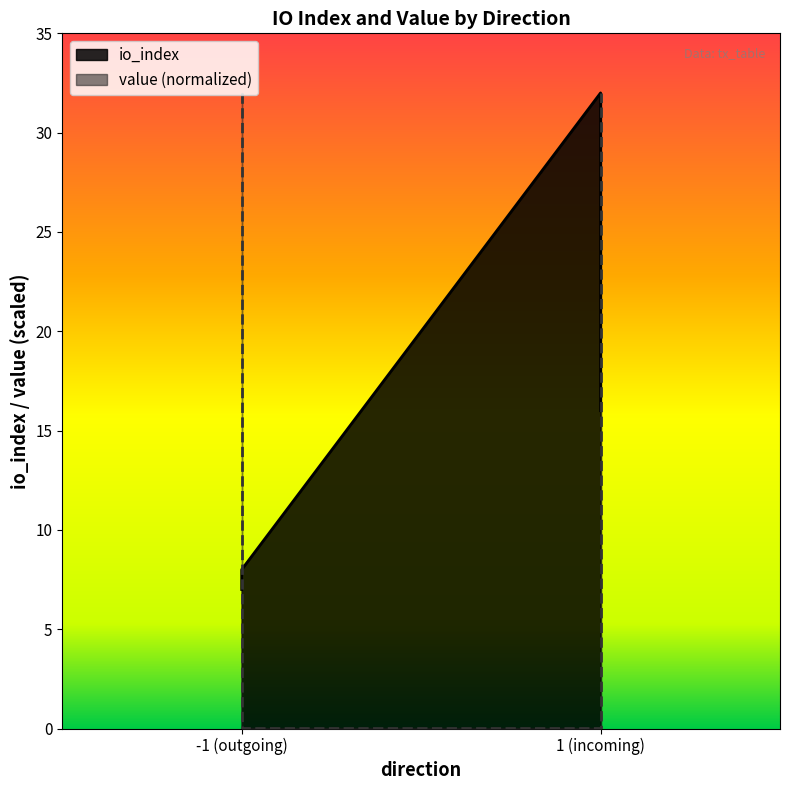

List the series in order of their overall mean, lowest first.

io_index, value